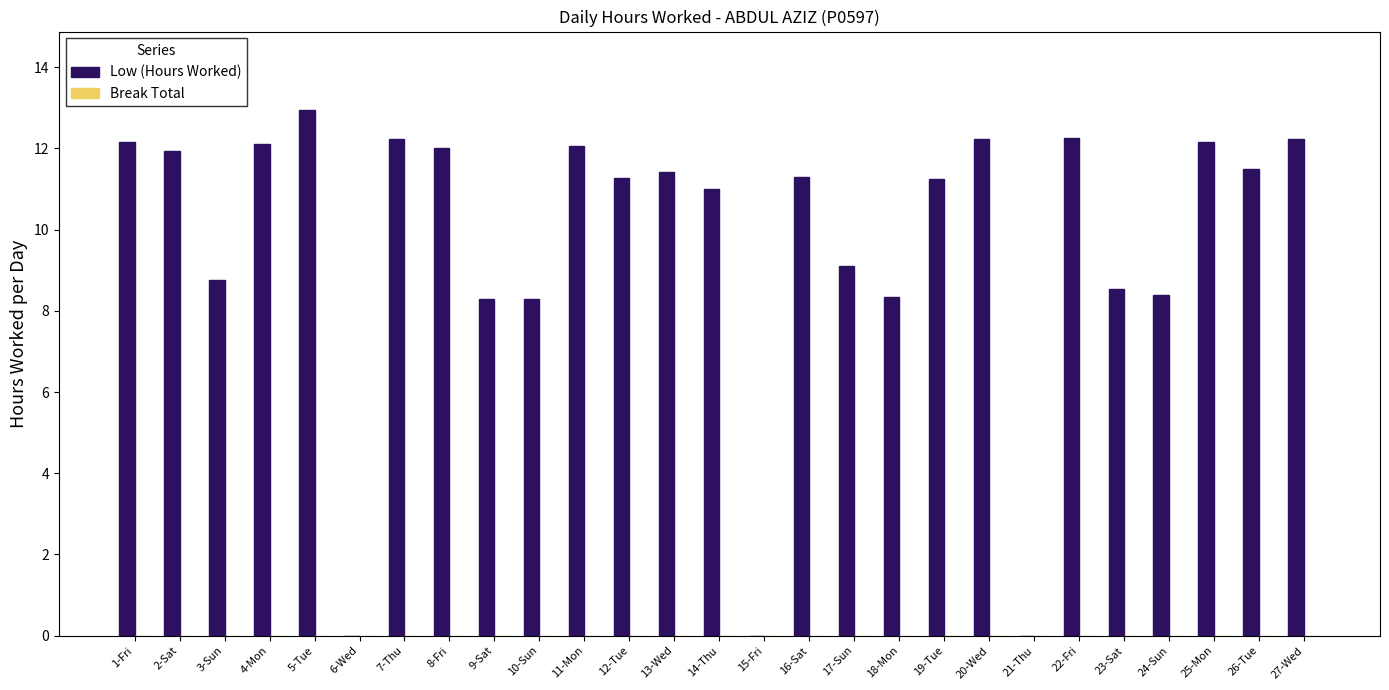

True or false: the data shows 8.3 at 18-Mon.

True